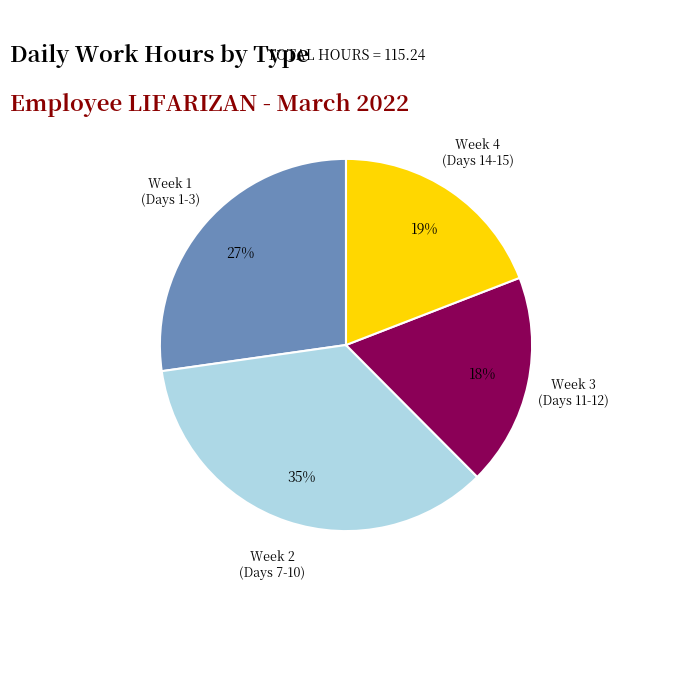

Is the sum of Week 3 (Days 11-12) and Week 2 (Days 7-10) greater than half?

Yes